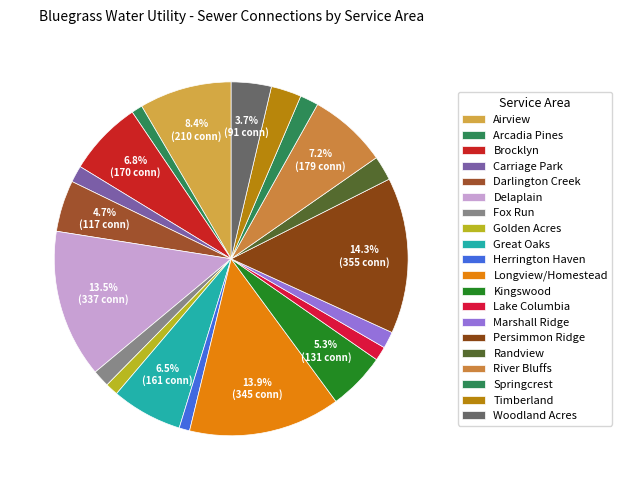

Rank the categories by value from lowest to highest.

Herrington Haven, Arcadia Pines, Golden Acres, Lake Columbia, Carriage Park, Marshall Ridge, Fox Run, Springcrest, Randview, Timberland, Woodland Acres, Darlington Creek, Kingswood, Great Oaks, Brocklyn, River Bluffs, Airview, Delaplain, Longview/Homestead, Persimmon Ridge